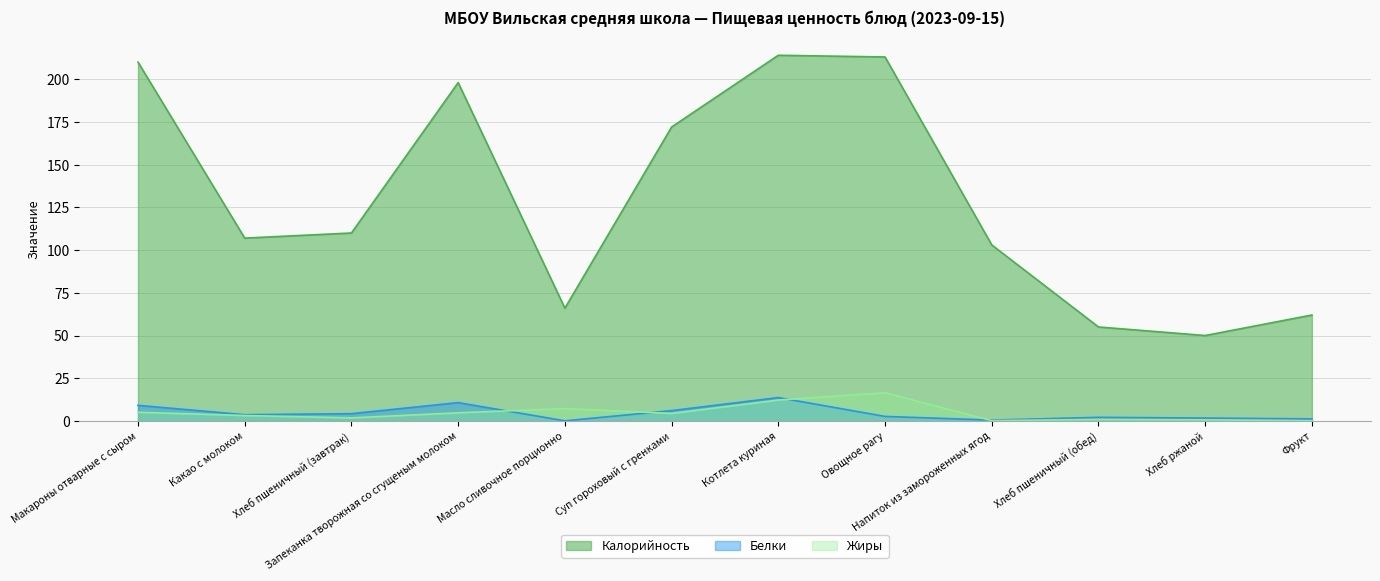

Where is Калорийность nearest to the value 132?

Хлеб пшеничный (завтрак)